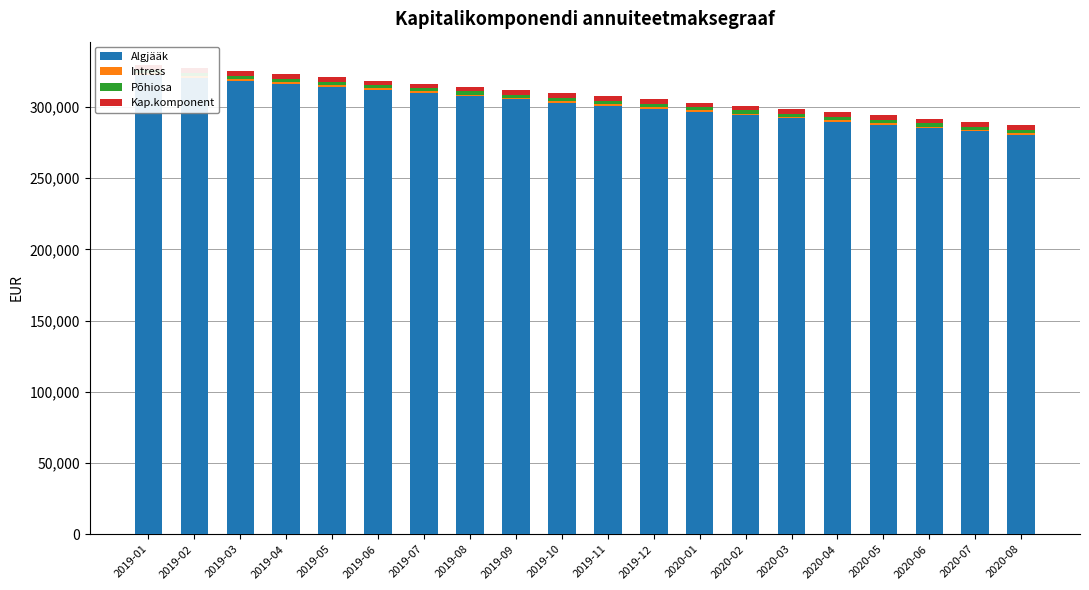

What is the sum of the Kap.komponent values at 2019-09 and 2019-10?

6660.0